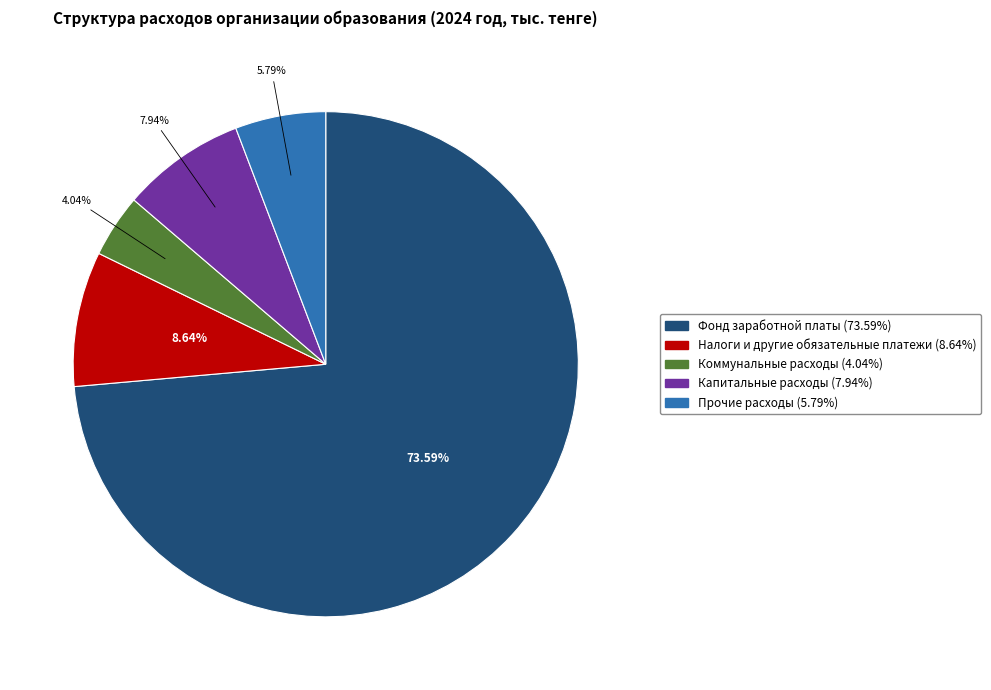

Is there any slice that represents more than half of the pie?

Yes